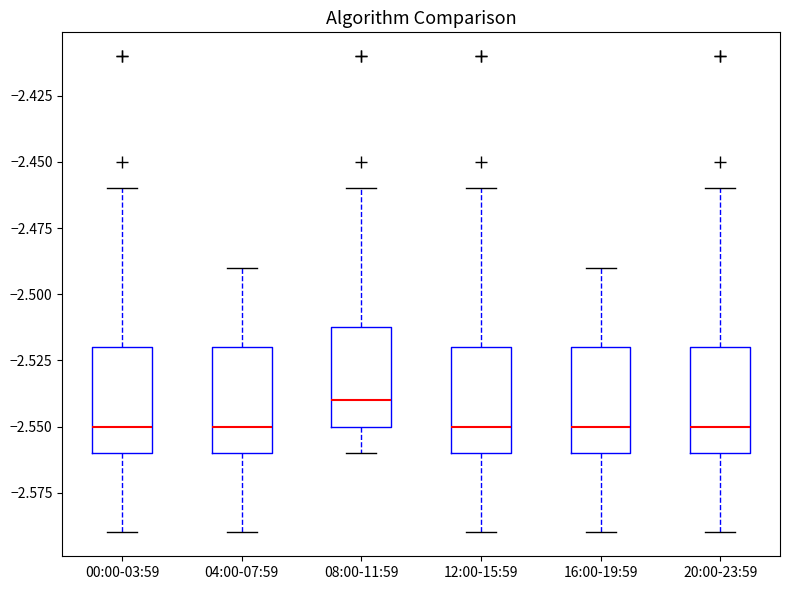

Where does the upper whisker of the box for 12:00-15:59 end on the y-axis? The values are not printed on the chart, so give them approximately, as read against the axis.

-2.46